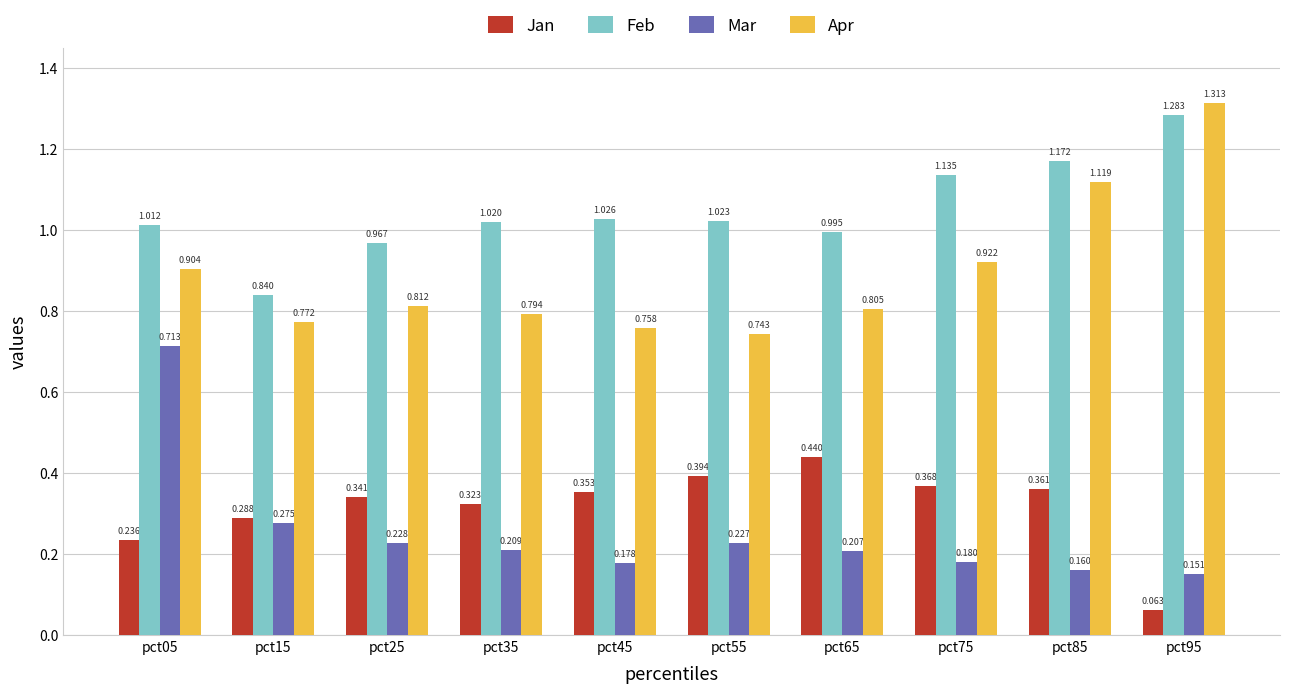

Which category has the highest value in the Mar series?

pct05